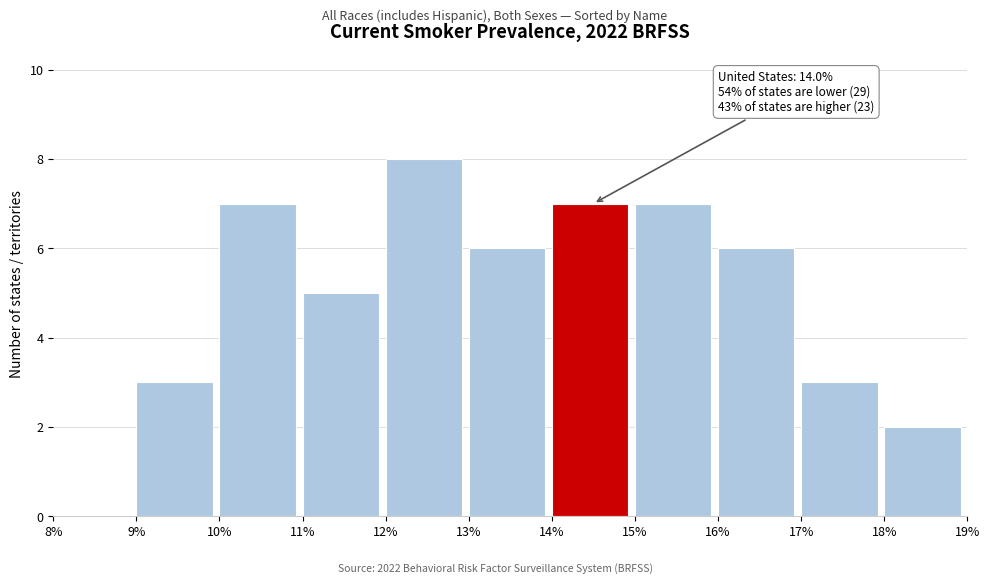

Over which range of the x-axis is the bar tallest?

12% to 13%